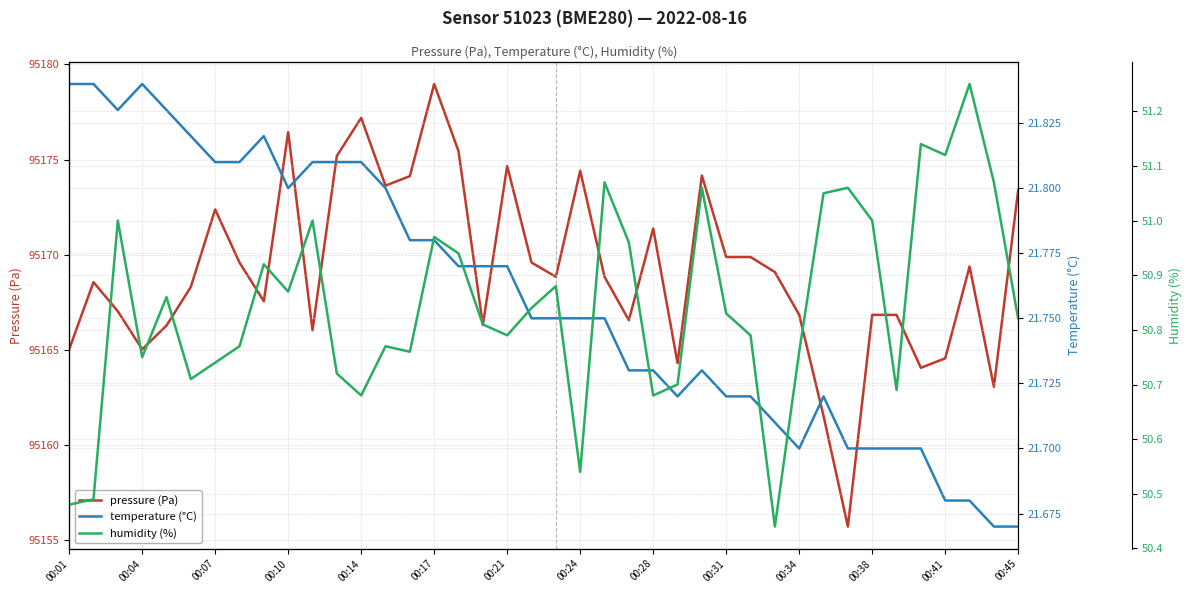

True or false: pressure (Pa) has a value of 95164.6 at 00:41.

True